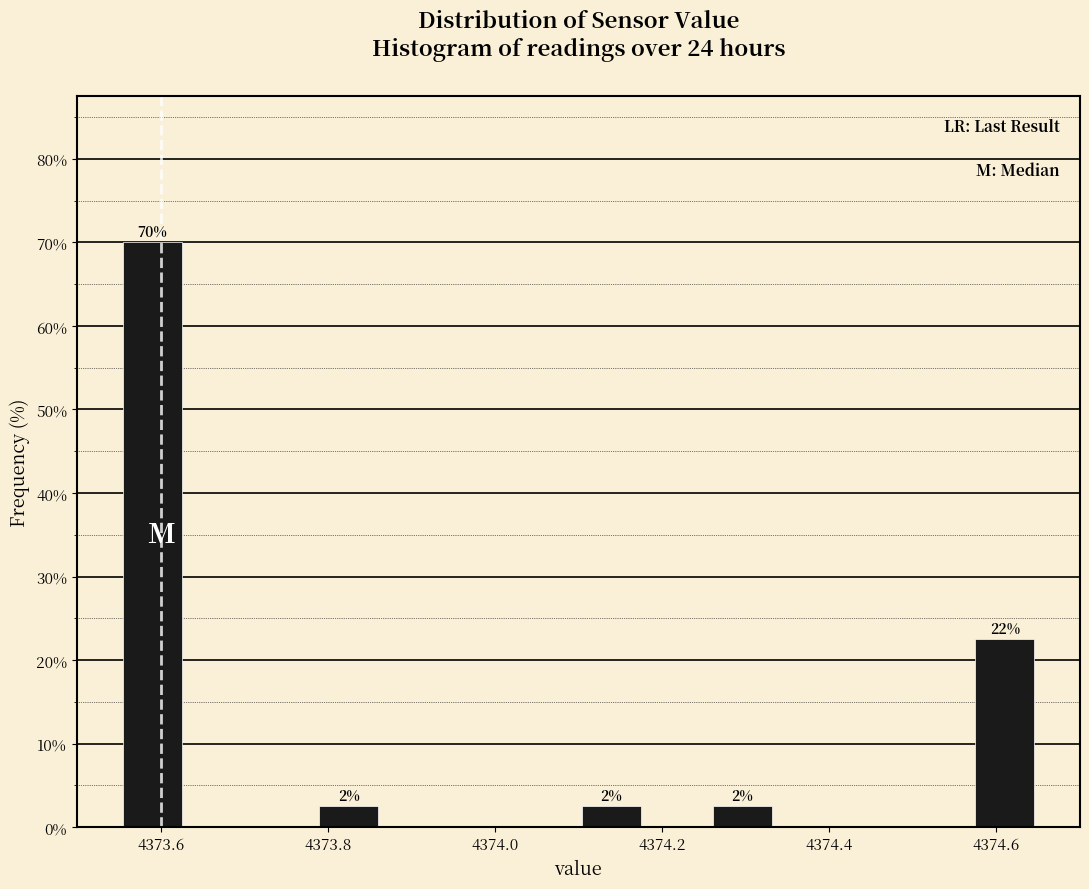

Read against the x-axis, roughly where is the centre of the tallest bar?

4373.58